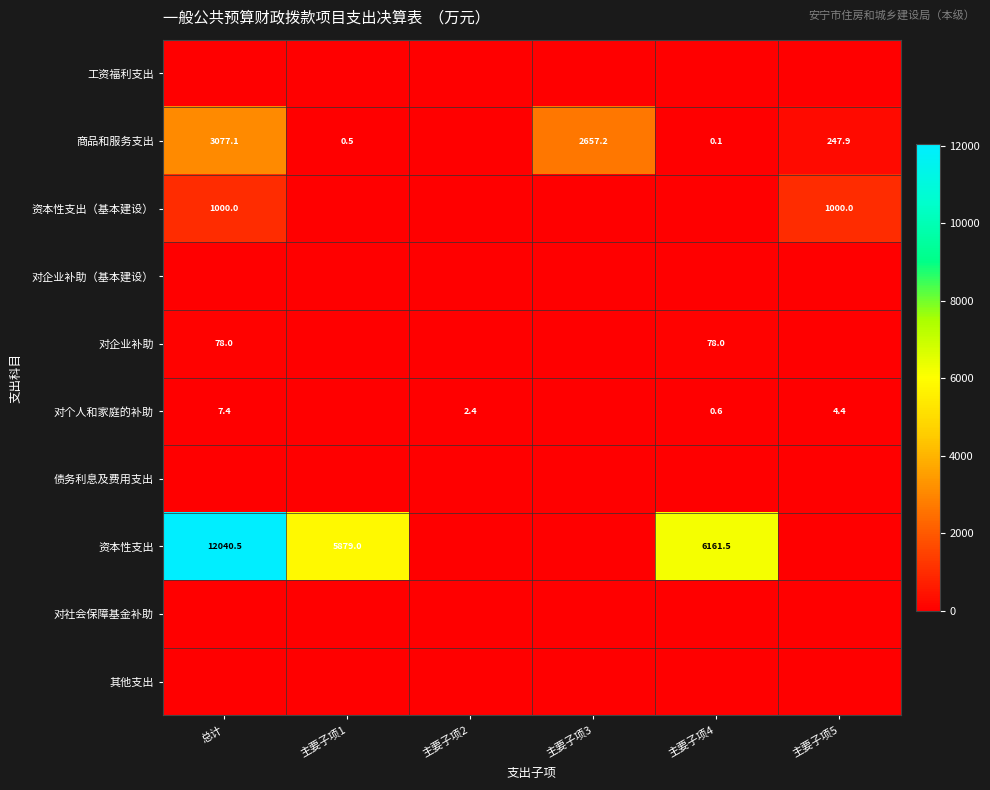

The value of 商品和服务支出 at 主要子项5 is 247.9. True or false?

True